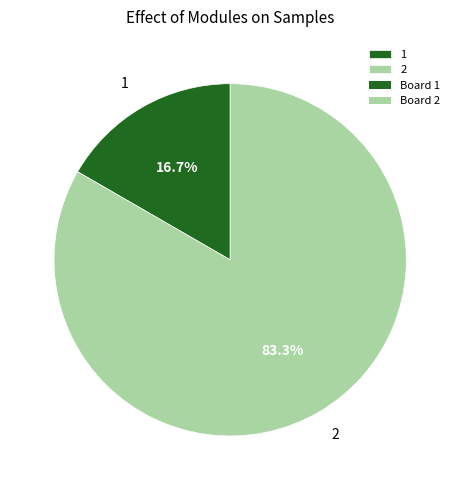

How many segments does this pie chart have?

2